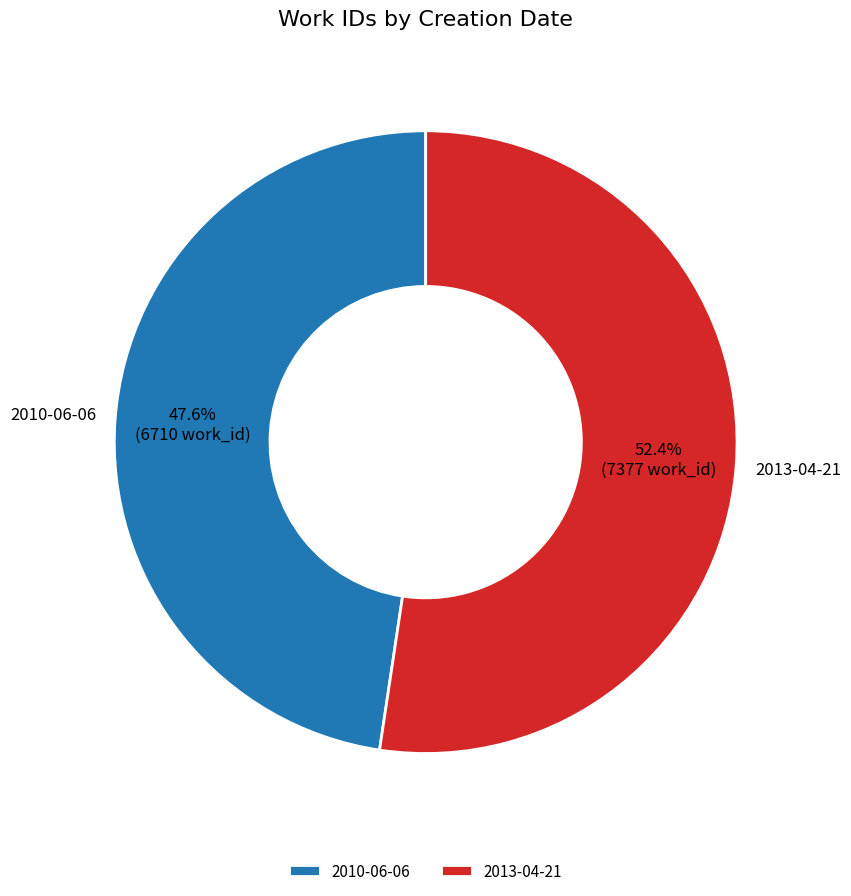

Is 2010-06-06 the majority of the pie?

No